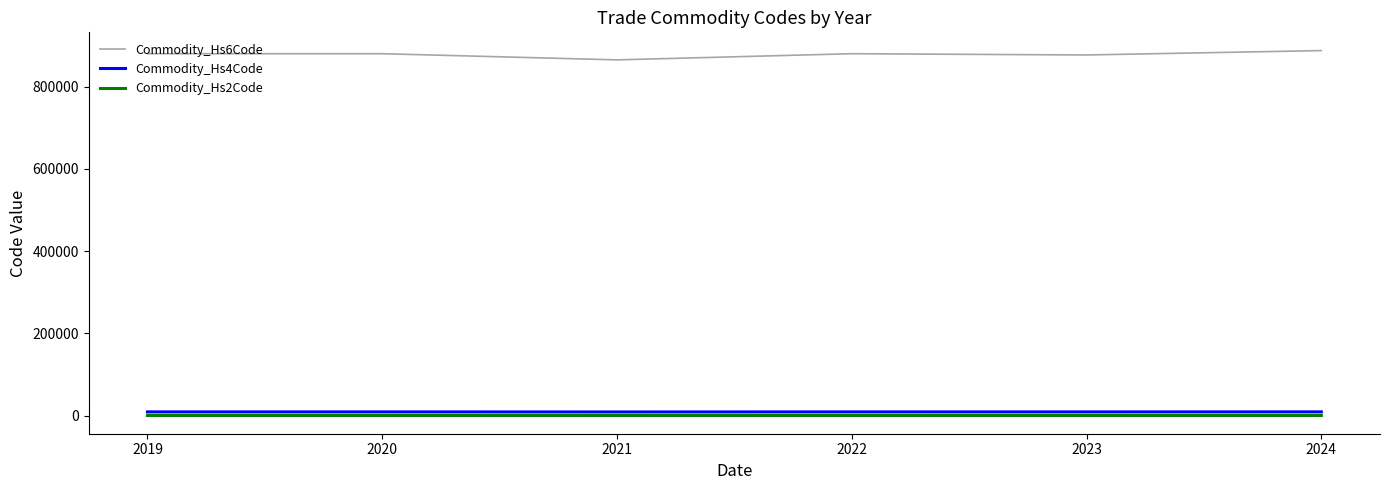

What is the sum of the Commodity_Hs2Code values at 2021 and 2020?

174.5